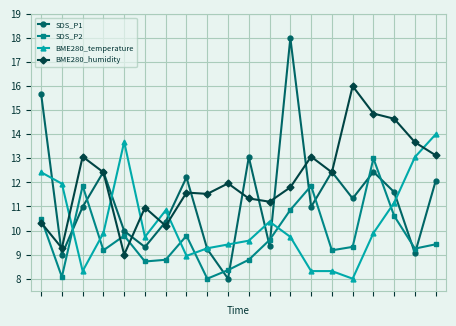

Which series has the largest range (max minus min)?

SDS_P1